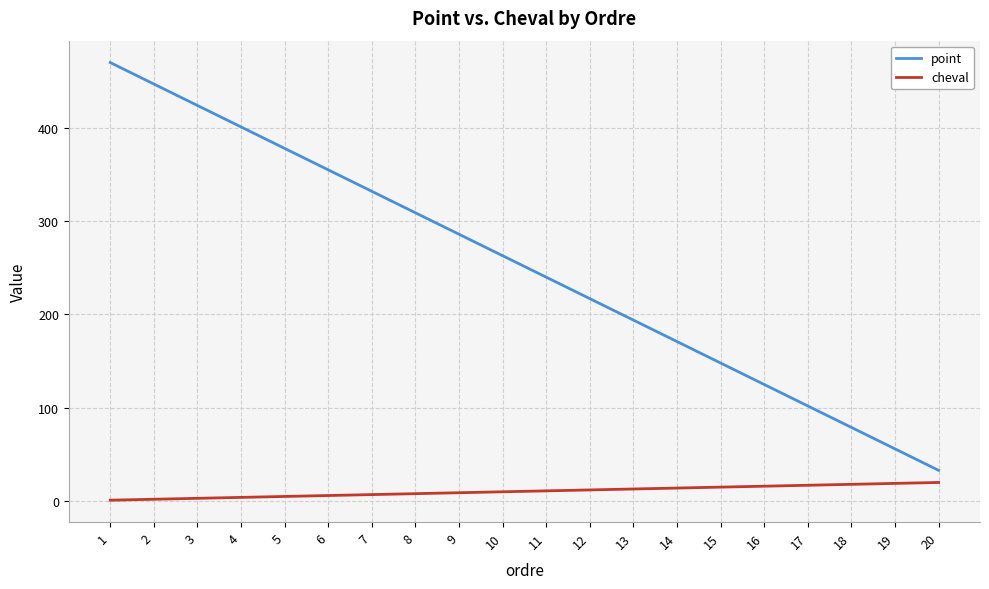

At 19, list the series in order from largest to smallest.

point, cheval